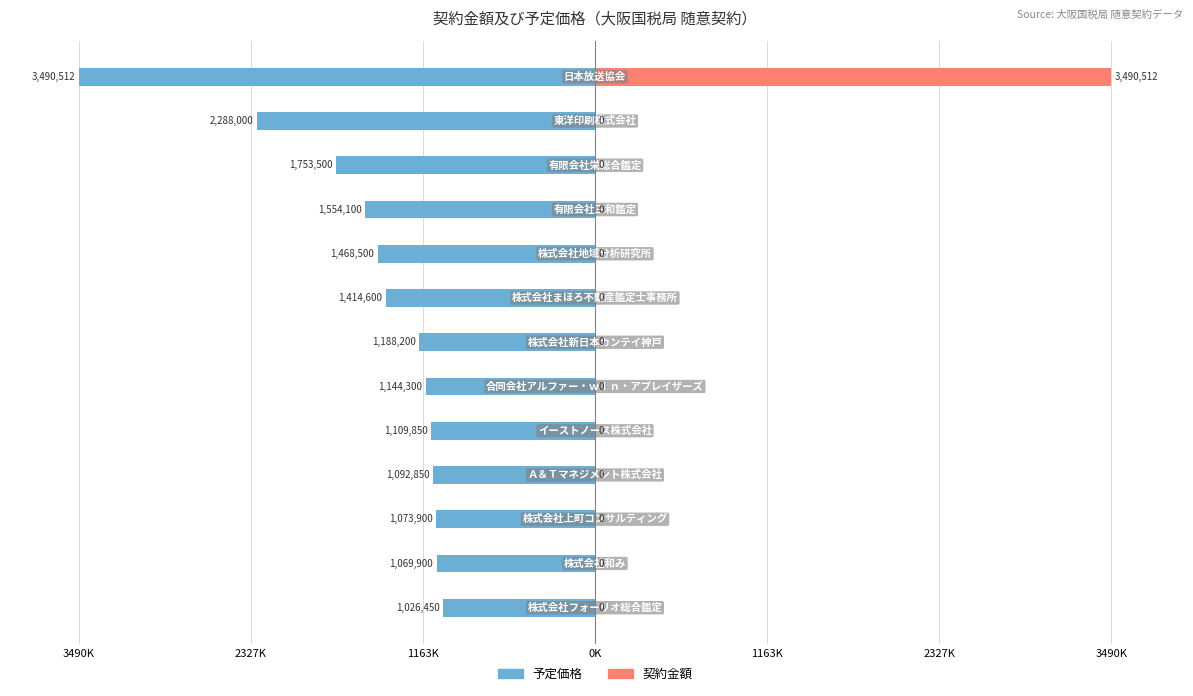

The 契約金額 series shows 6.7 at 1163K. True or false?

False